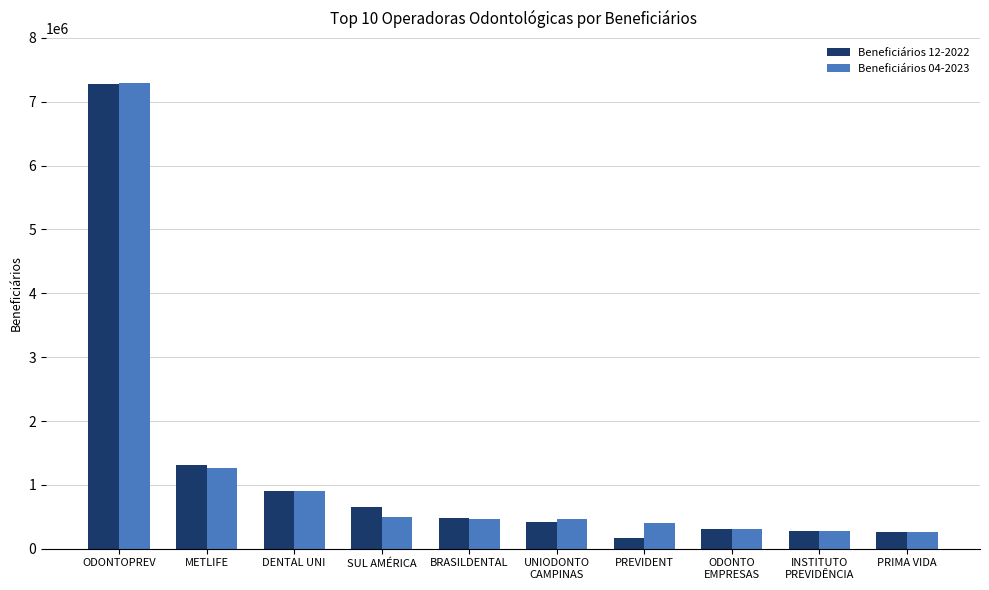

What is the difference between the Beneficiários 12-2022 values at INSTITUTO
PREVIDÊNCIA and UNIODONTO
CAMPINAS?

140933